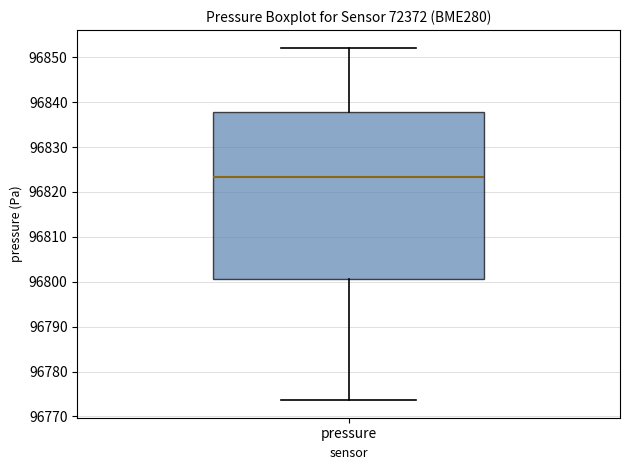

Transcribe this box plot: give where the median line is, the range the box spans, and where the two whiskers end, as read against the y-axis. The values are not printed on the chart, so give them approximately, as read against the axis.

median 96823, box 96801 to 96838, whiskers 96774 to 96852